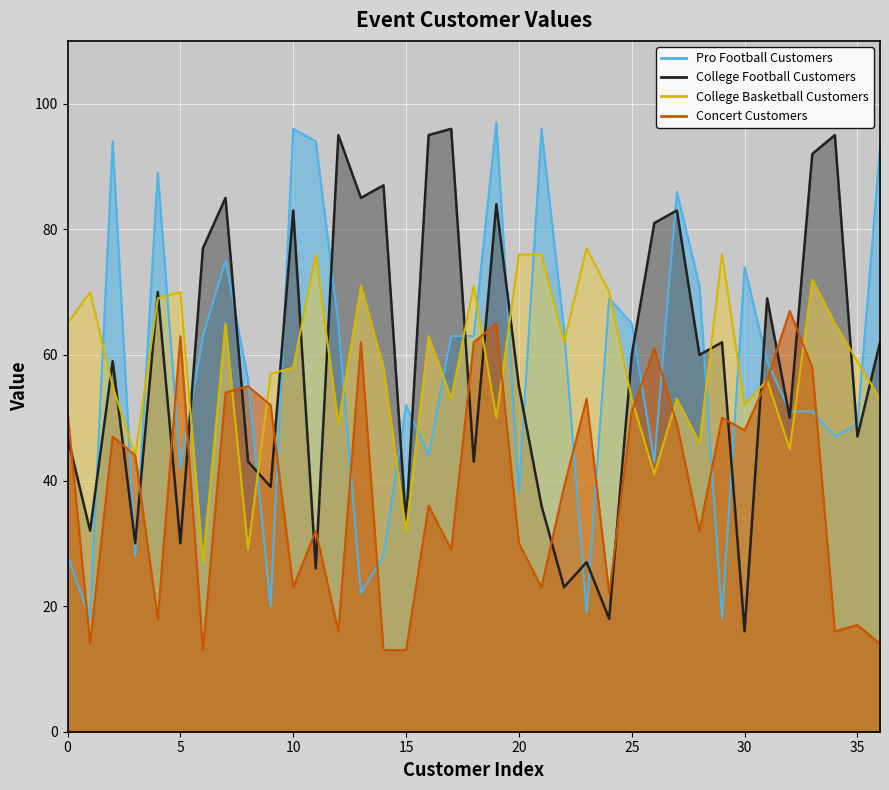

How many interior local valleys does the College Basketball Customers series have?

12